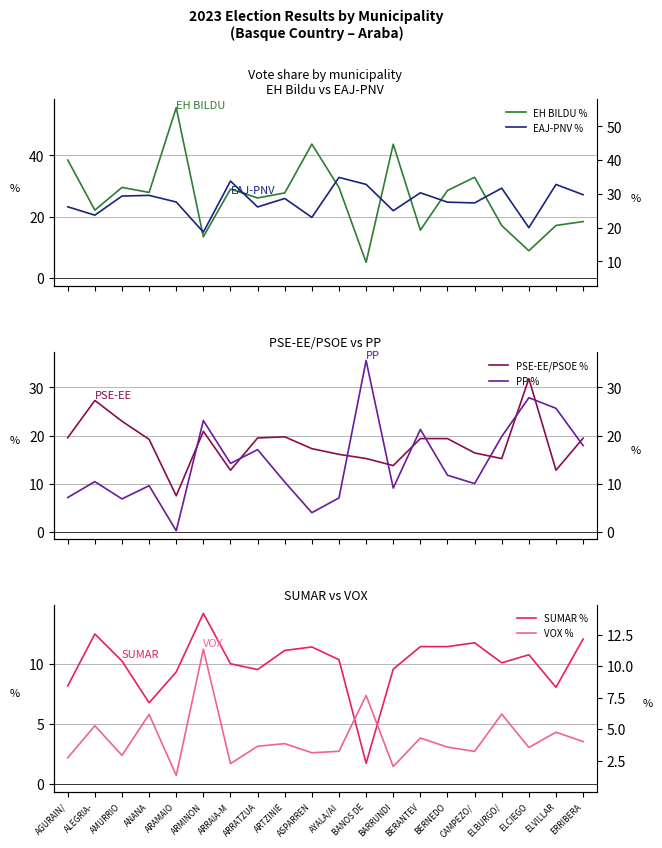

Does the chart have visible grid lines?

Yes